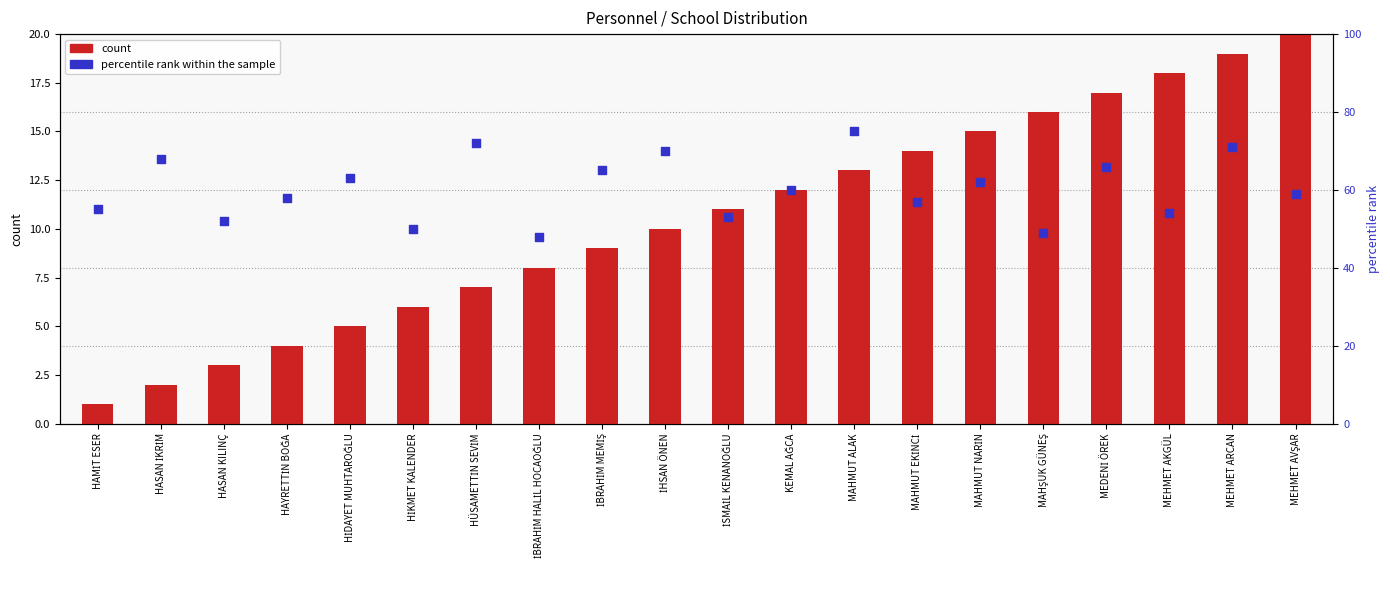

Which series contains the highest Y value?

percentile rank within the sample